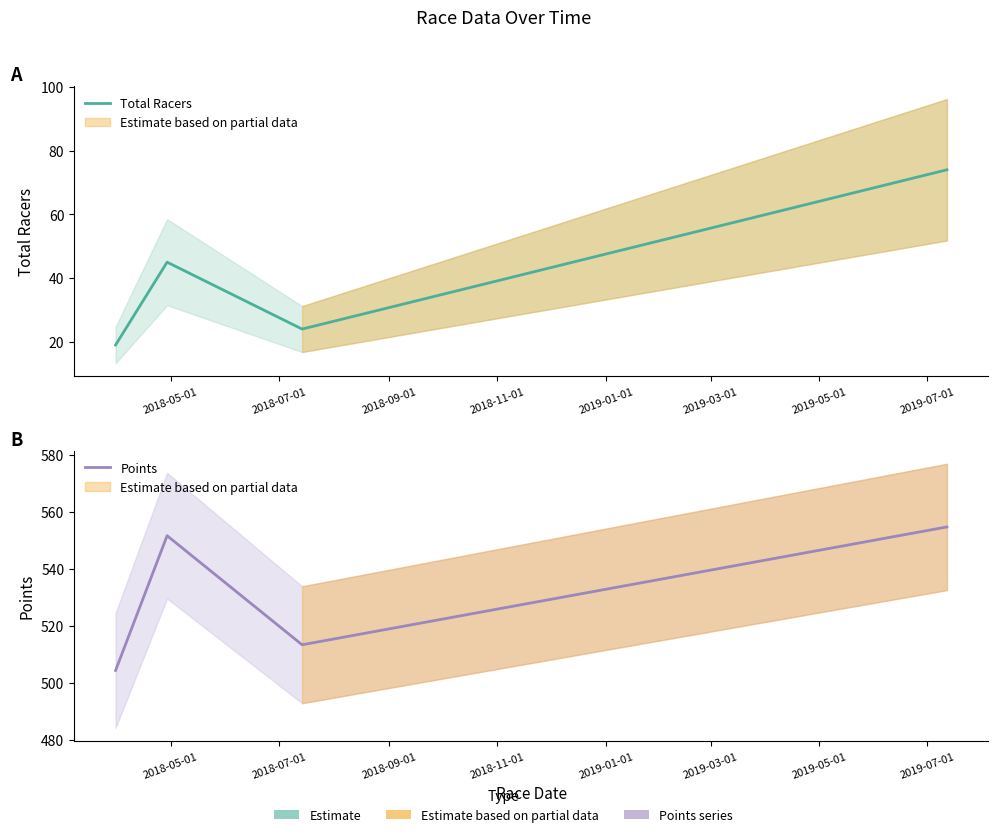

Does the chart have visible grid lines?

No